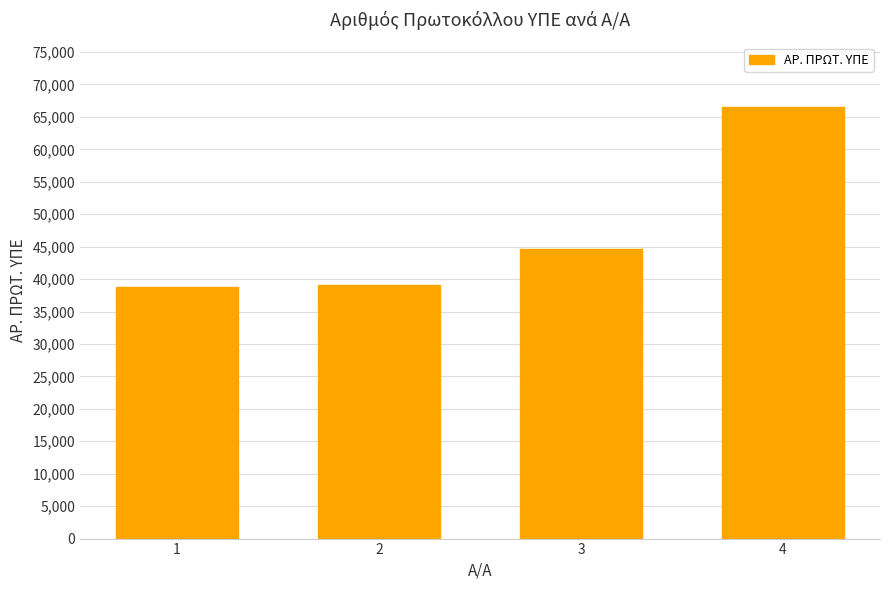

What is the difference between the values at 3 and 4?

21848